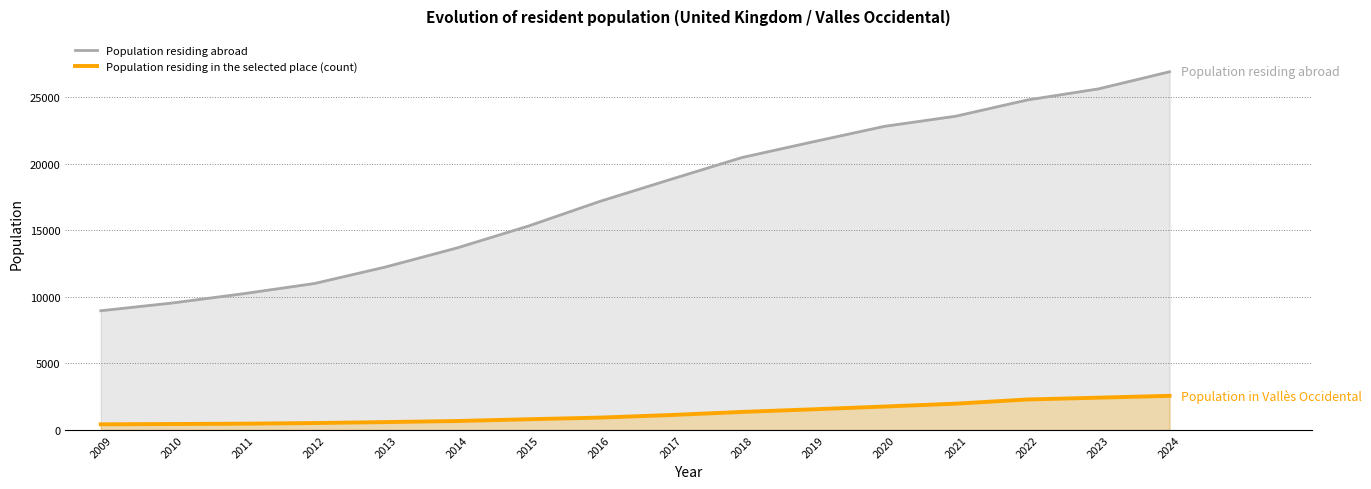

Is the value of Population residing in the selected place (count) at 2009 greater than the value of Population residing abroad at 2017?

No